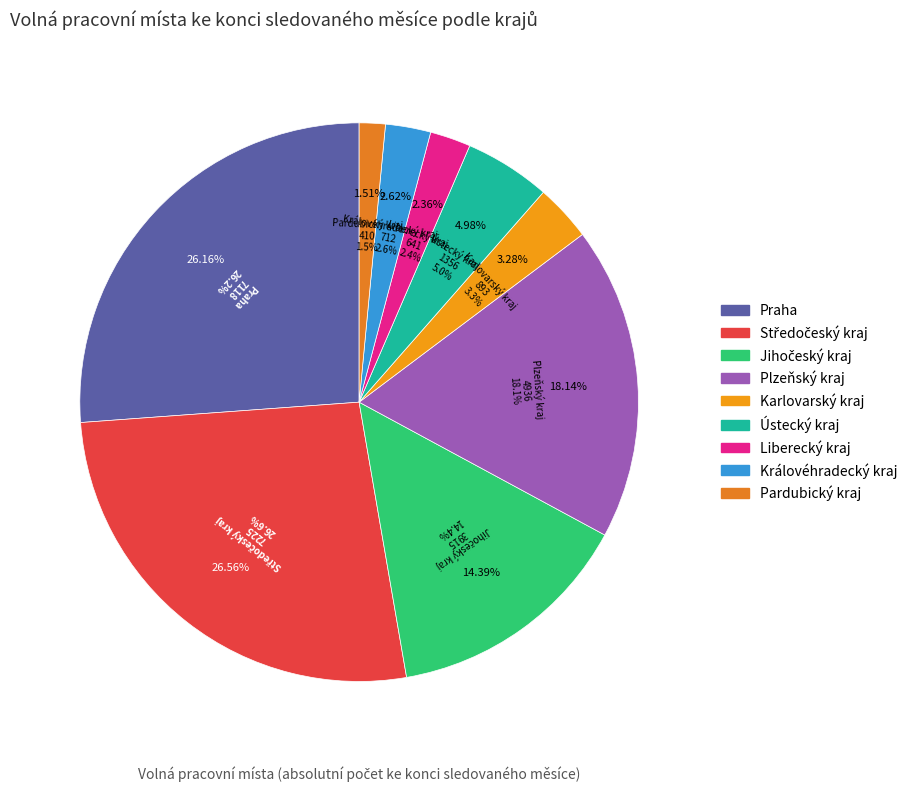

What percentage is NOT represented by Plzeňský kraj?

81.9%